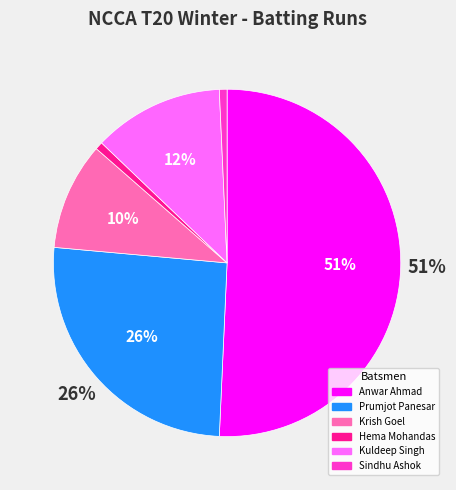

How many segments does this pie chart have?

6